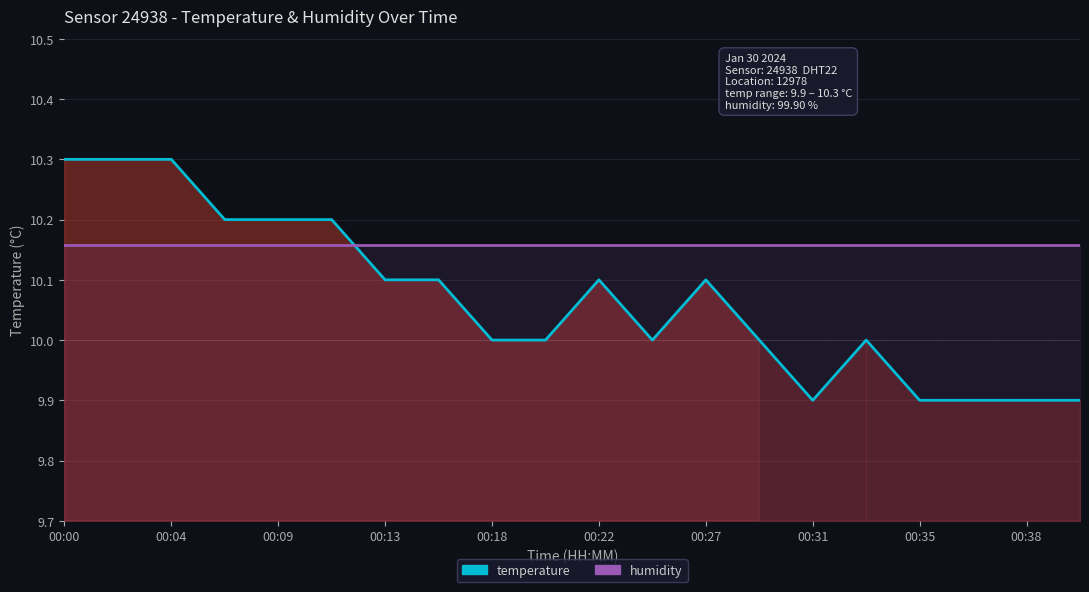

List the series in order of their peak value, lowest first.

humidity, temperature